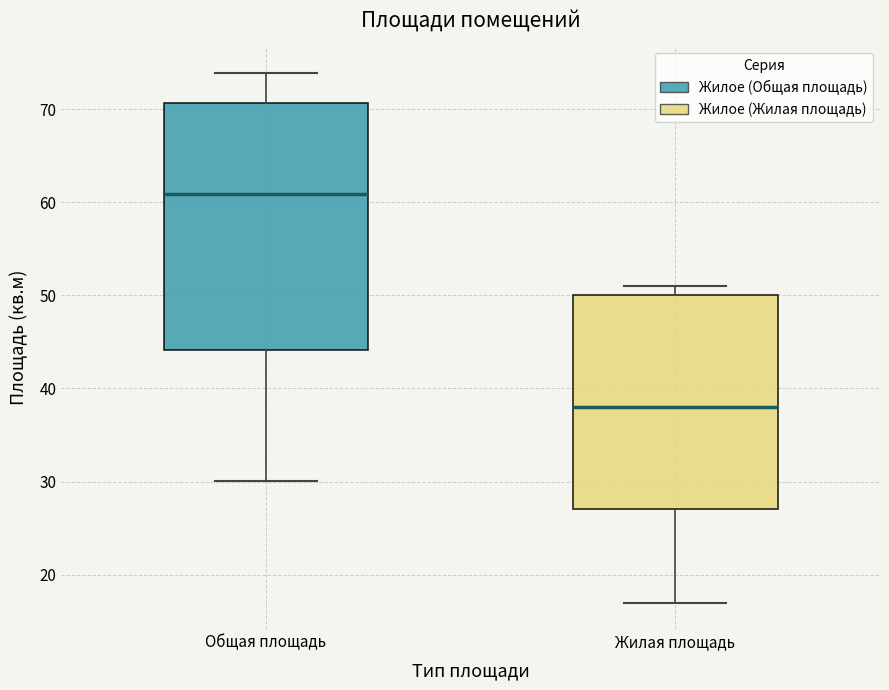

Comparing the boxes themselves (not the whiskers), which one is the tallest?

Общая площадь